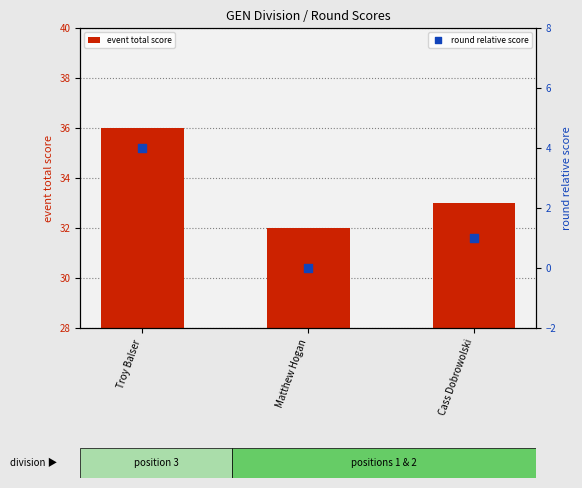

Which series has the largest total across all categories?

event total score